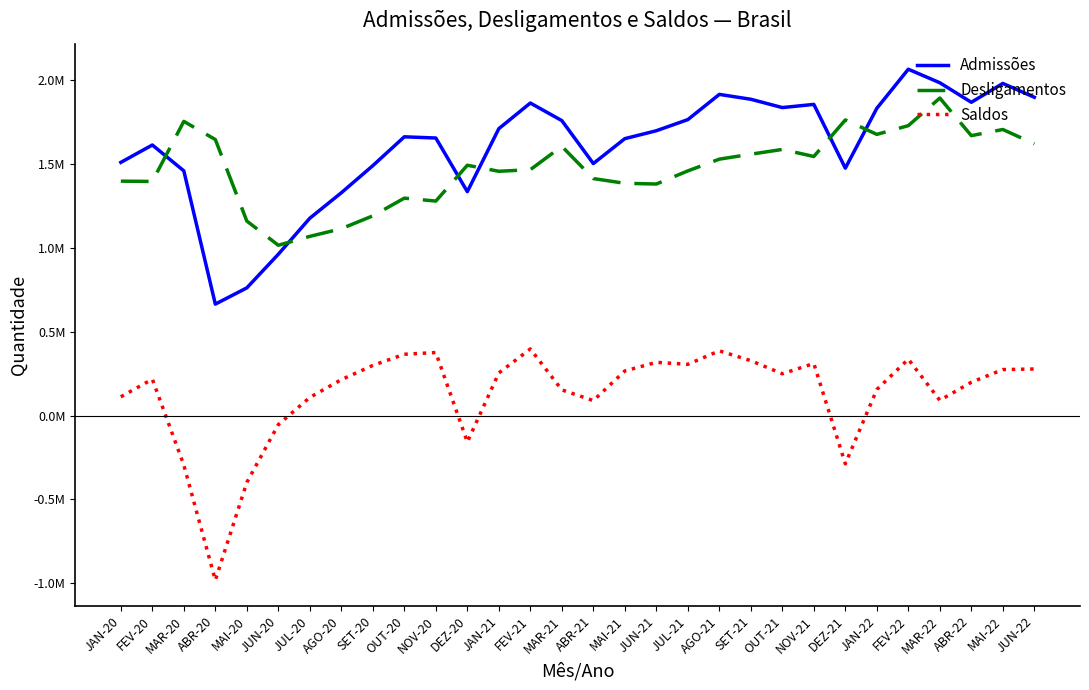

At how many categories does at least one series exceed 278284?

30